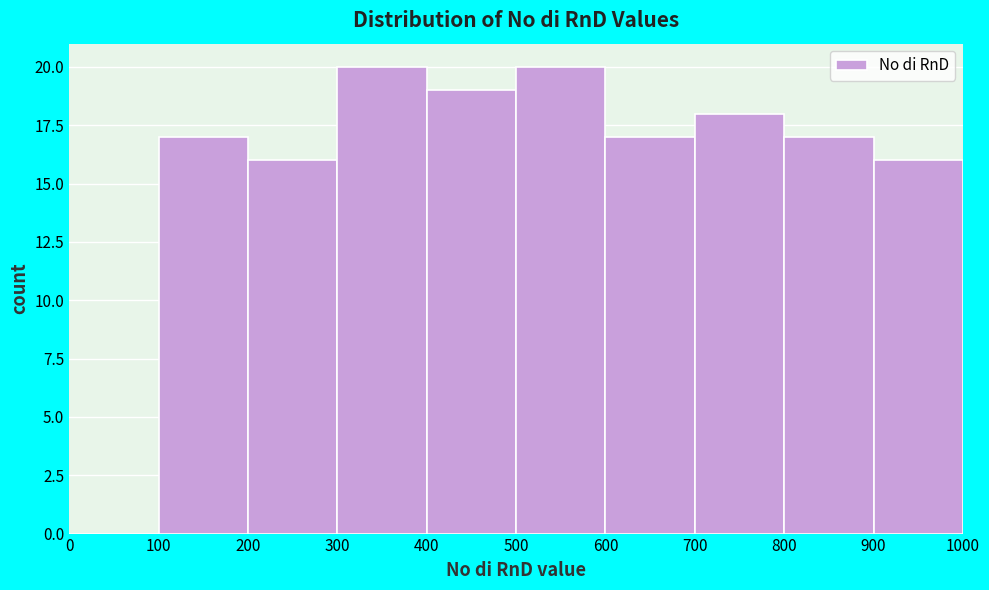

Reading left to right, list every bar in this chart as the range it spans on the x-axis followed by its height. The values are not printed on the chart, so give them approximately, as read against the axis.

0 to 100: 0
100 to 200: 17
200 to 300: 16
300 to 400: 20
400 to 500: 19
500 to 600: 20
600 to 700: 17
700 to 800: 18
800 to 900: 17
900 to 1000: 16